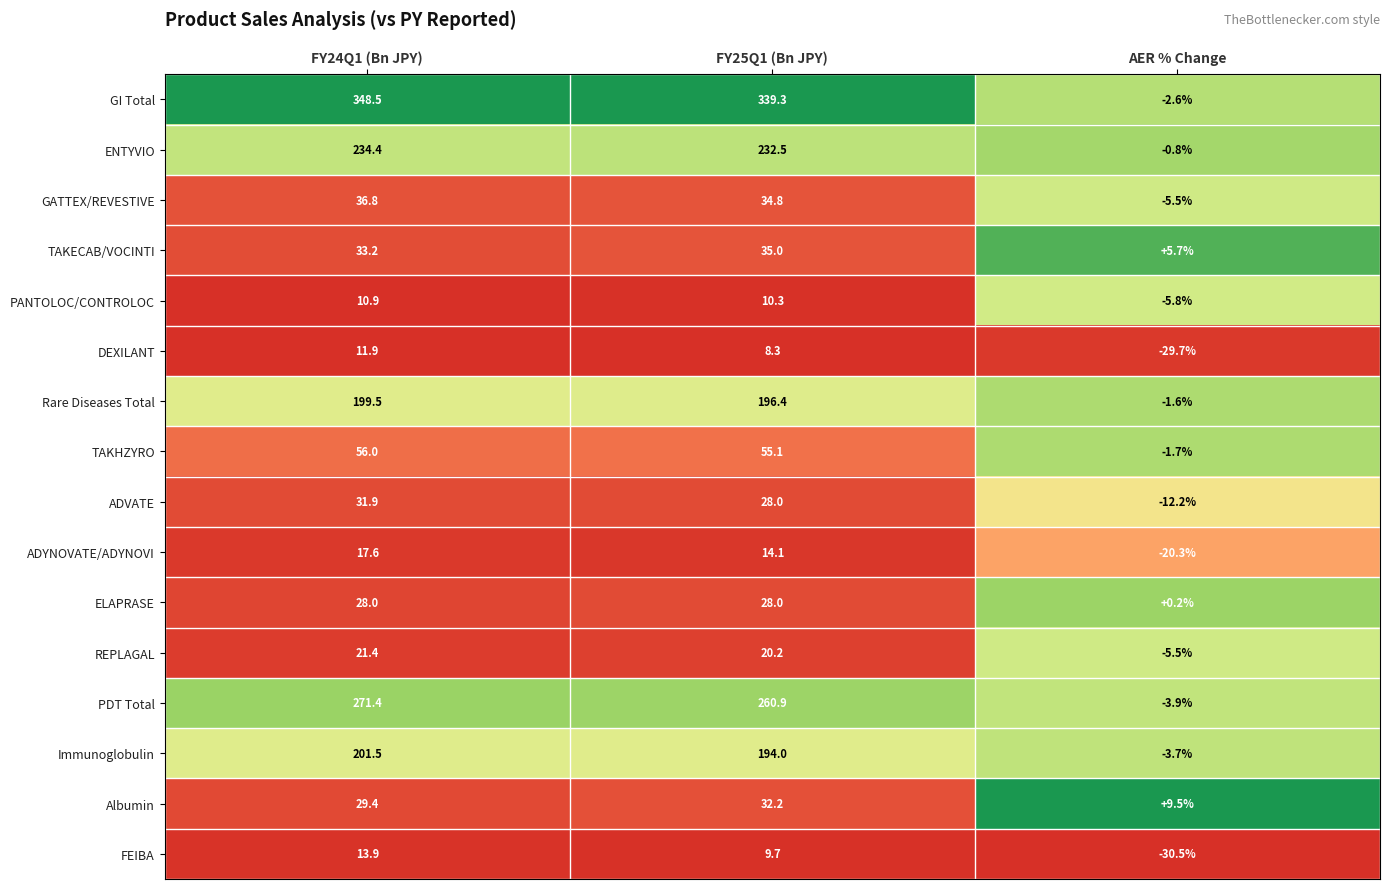

What is the average value of the DEXILANT series?

-3.2